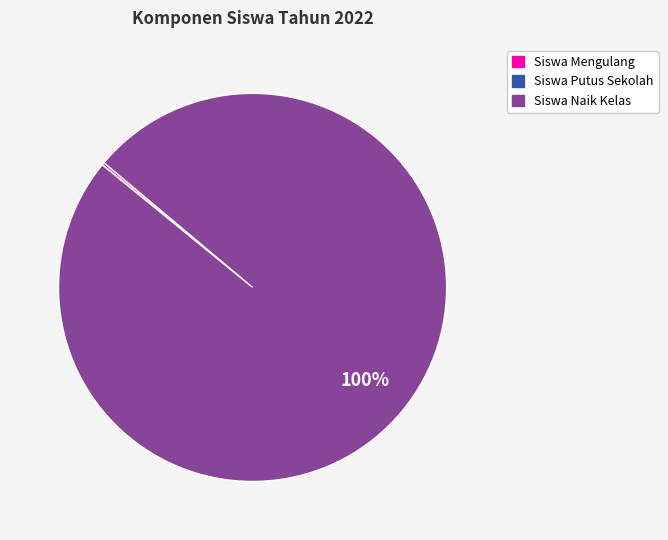

True or false: Siswa Naik Kelas accounts for 100% of the total.

True